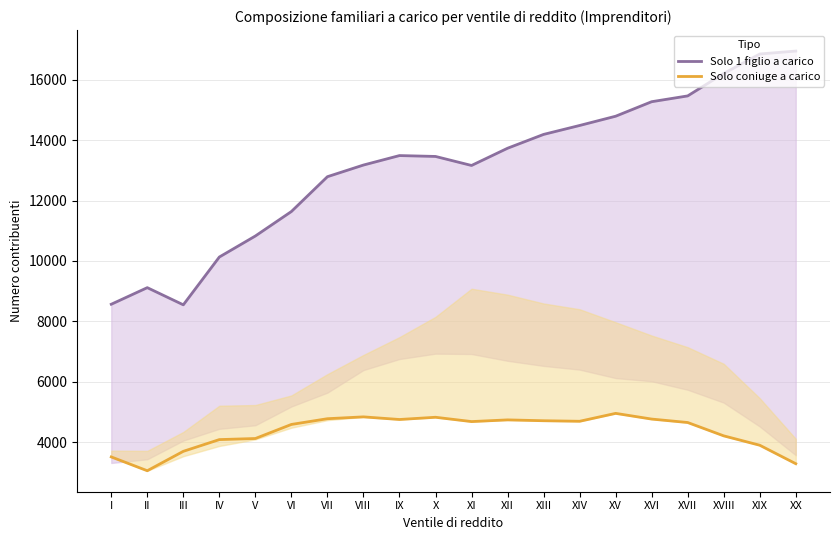

What is the difference between the highest and lowest values at X?

8643